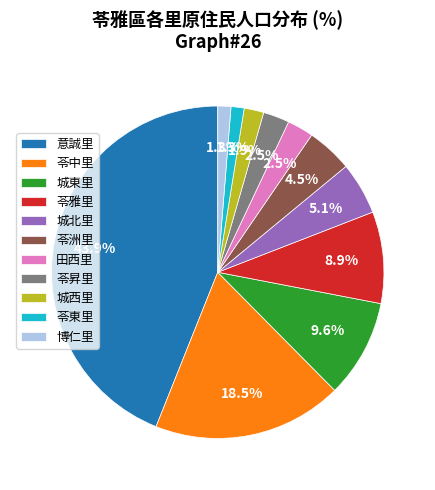

Approximately how many times larger is the value at 苓東里 compared to 田西里?

0.5